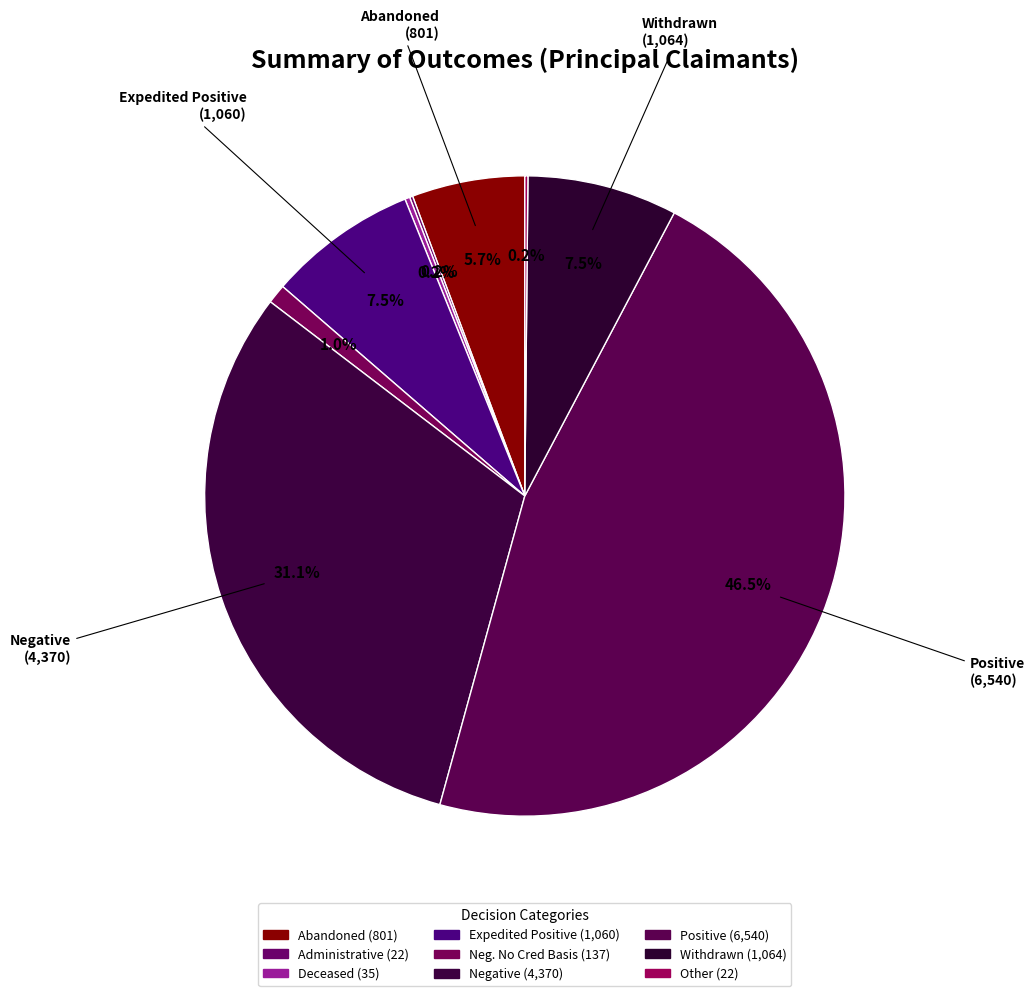

To the nearest percent, what is the difference between the largest and smallest slice percentages?

46%